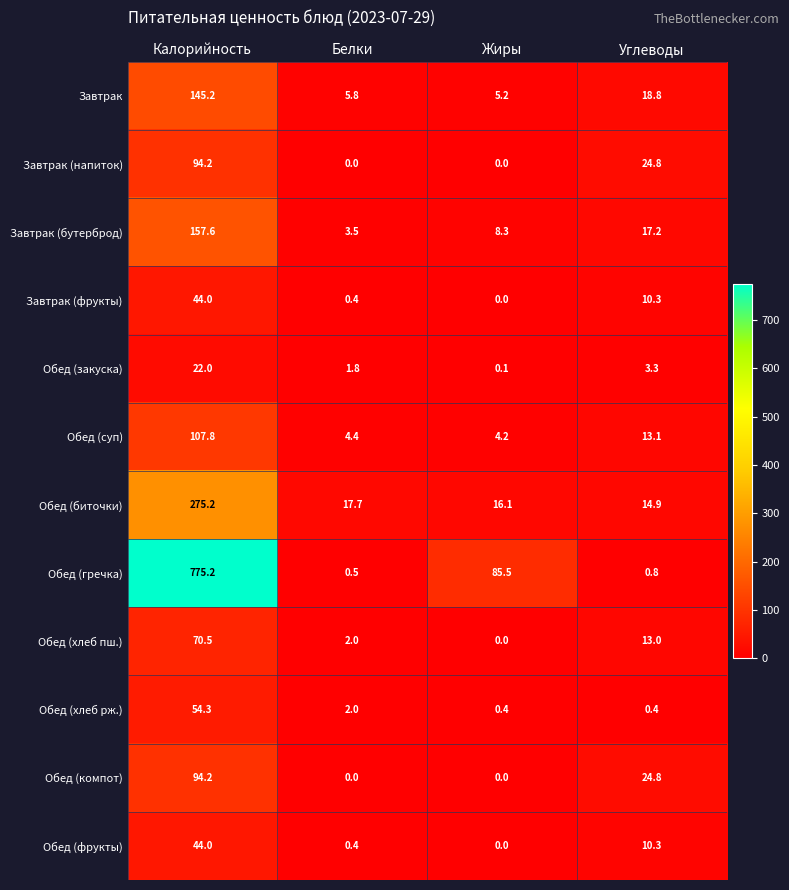

Rank the categories by Обед (гречка) value from highest to lowest.

Калорийность, Жиры, Углеводы, Белки